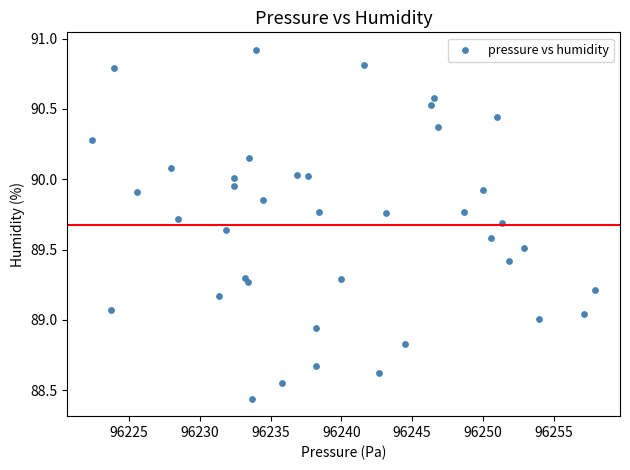

What is the range of Y values (max minus min)?

2.5